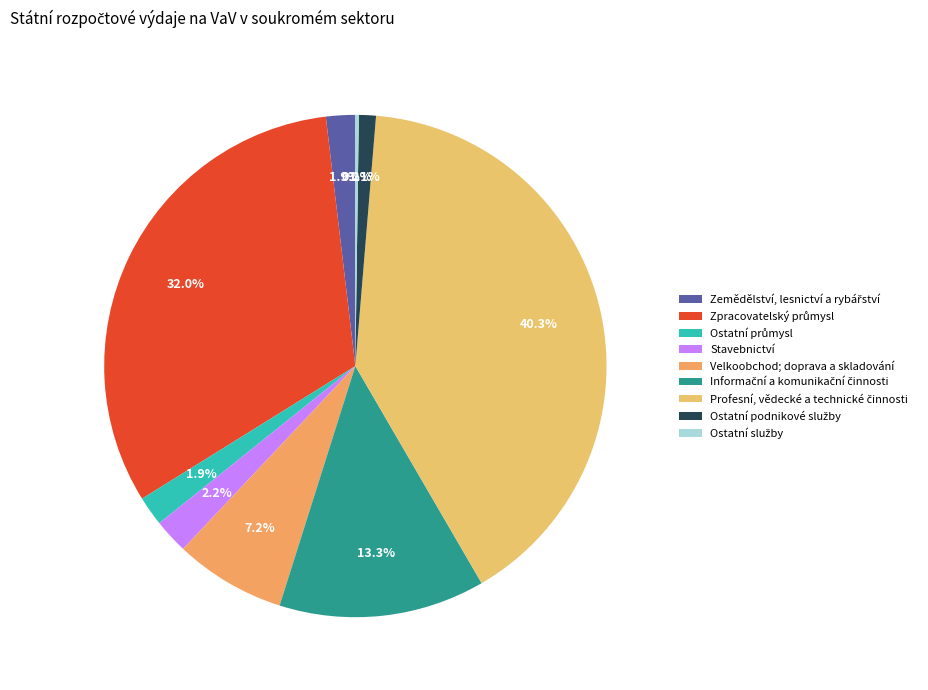

Which category has the biggest portion of the pie?

Profesní, vědecké a technické činnosti